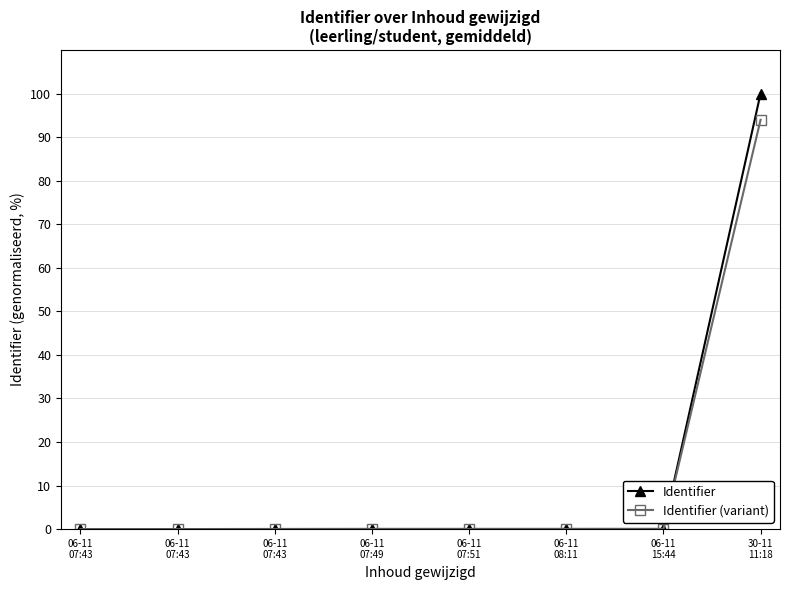

How many distinct data groups are displayed?

2